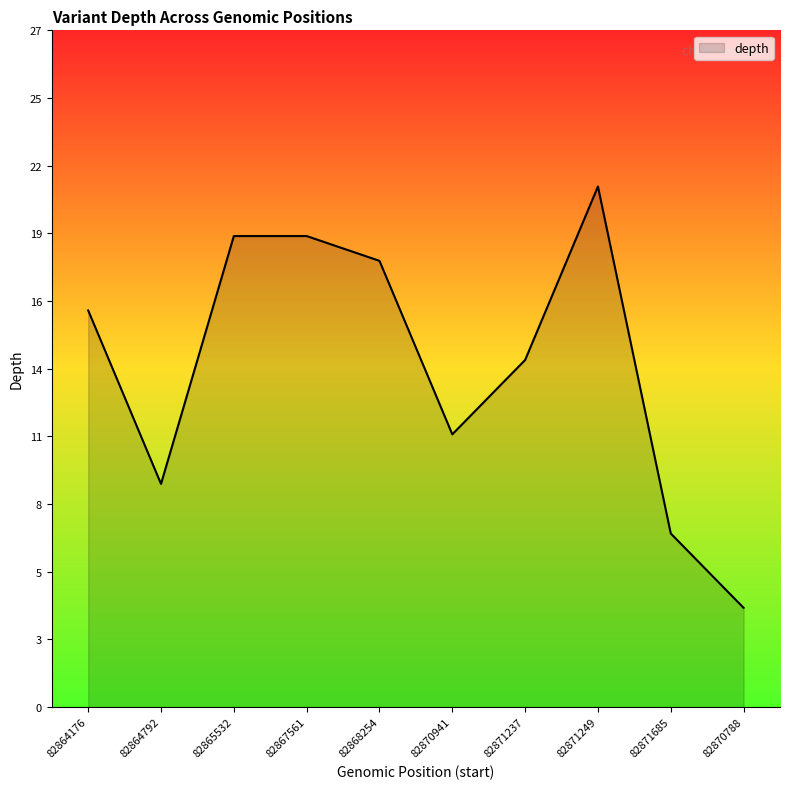

The value at 82864792 is 9. True or false?

True